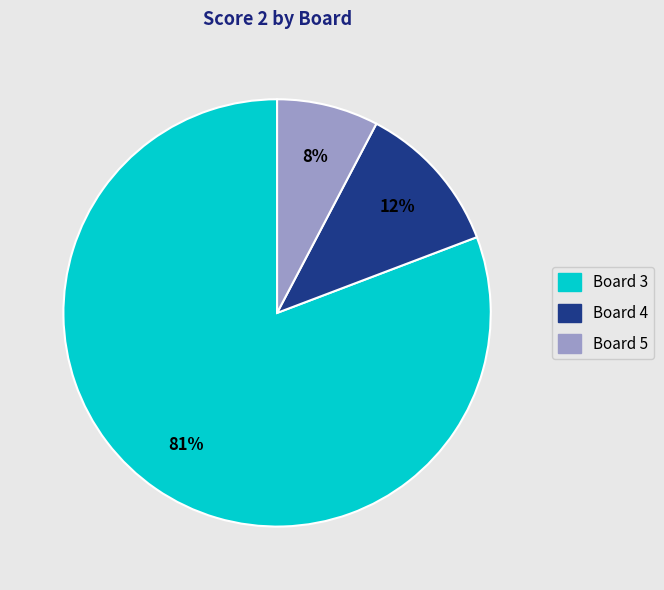

To the nearest percent, what is the average slice percentage?

33%